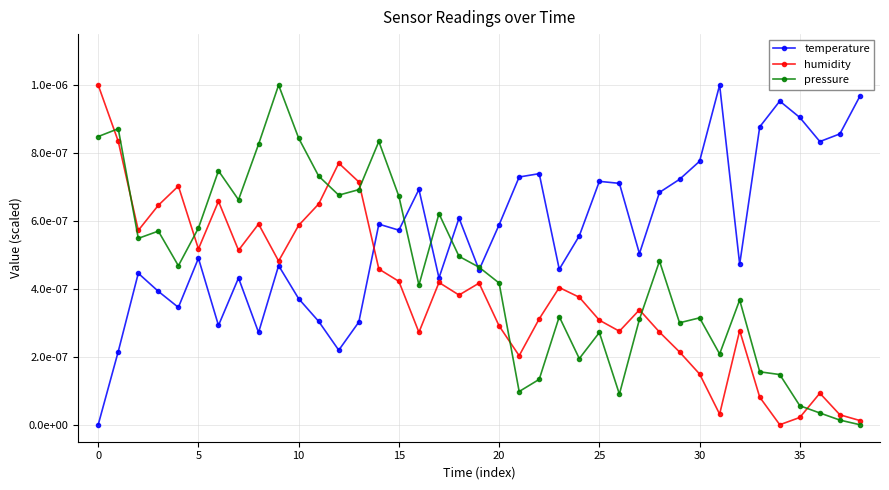

What is the label of the 29th point from the right?

10